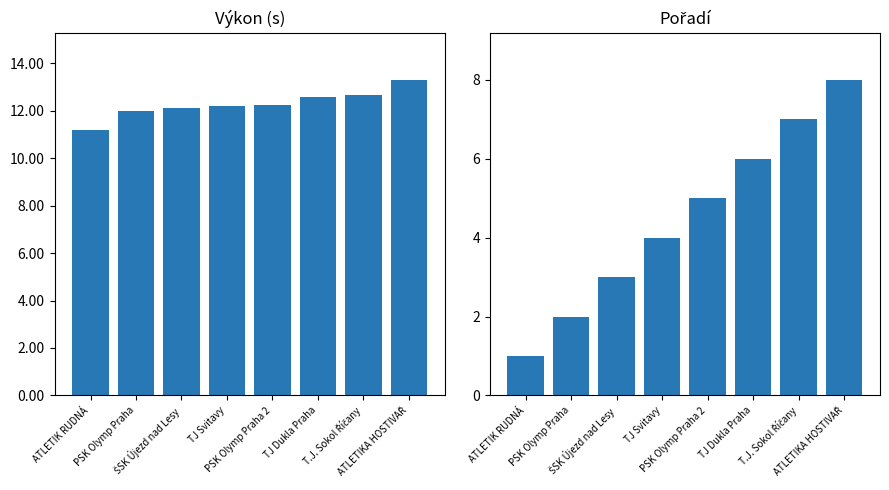

Count the number of categories in the chart.

8